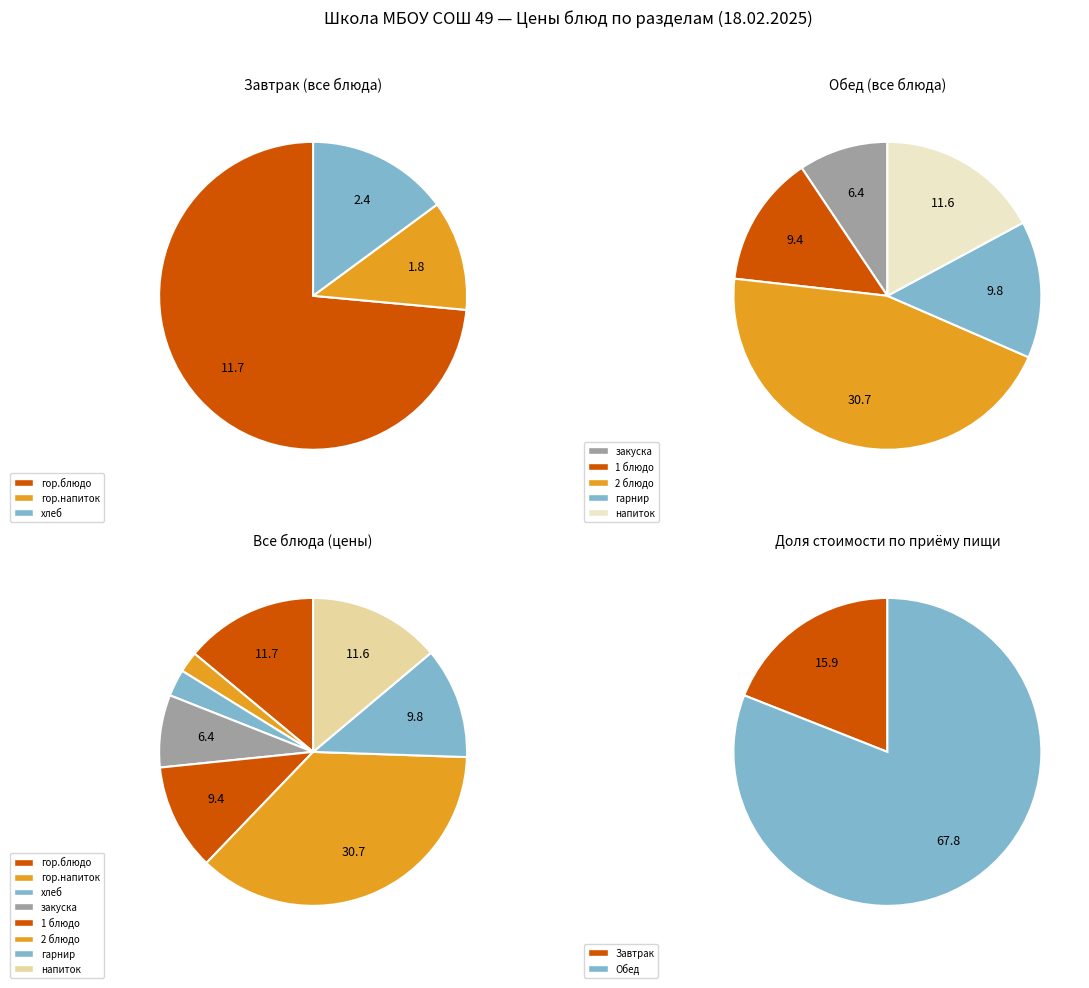

Does закуска represent more than half of the total?

No